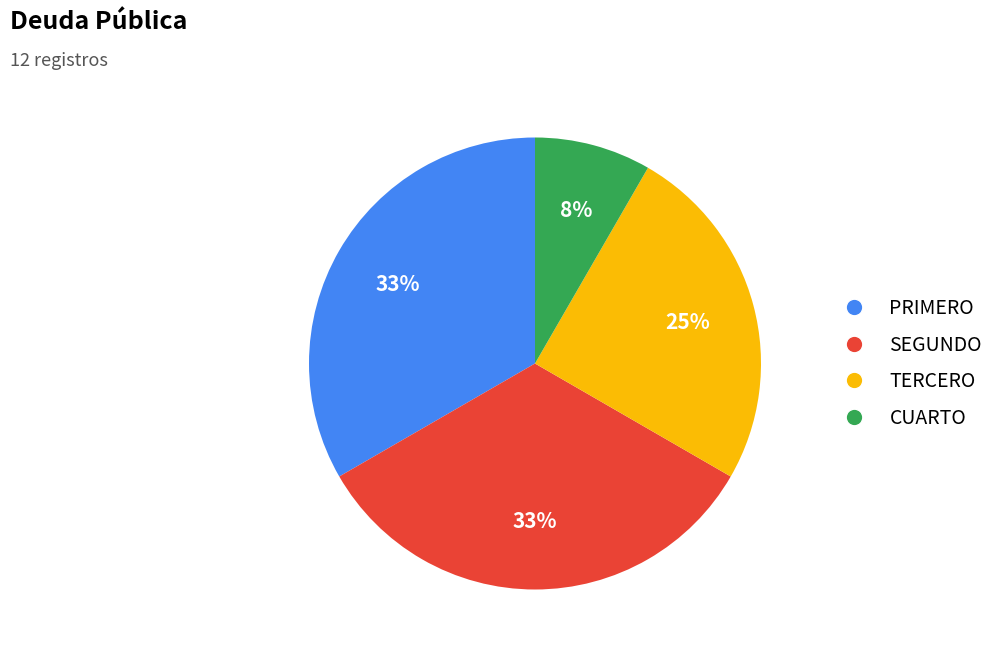

Do PRIMERO and TERCERO together represent more than half of the pie?

Yes